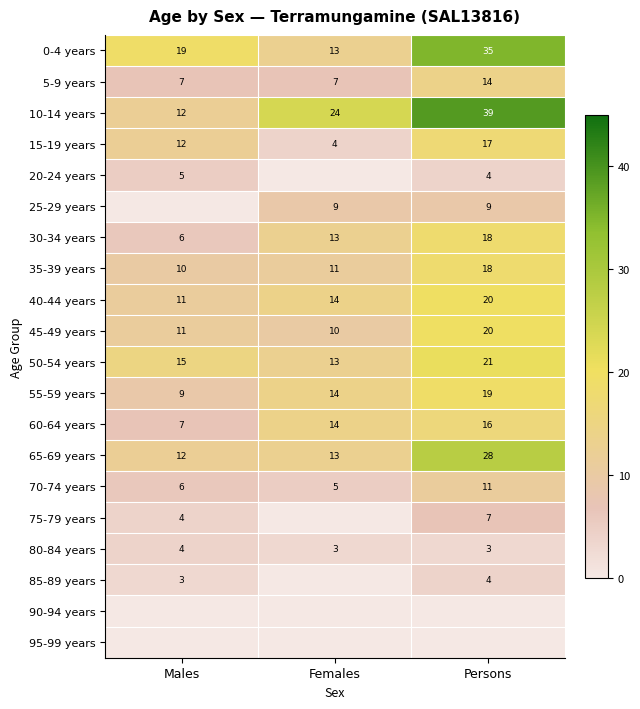

Is it true that 20-24 years equals 4 at Persons?

True